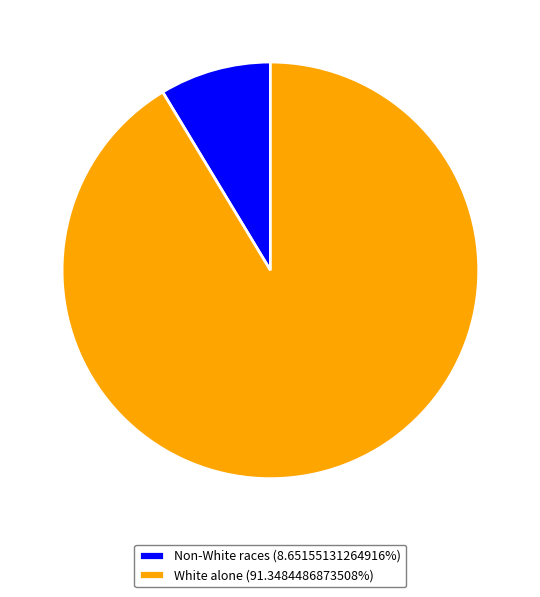

Is there a majority slice in this chart?

Yes